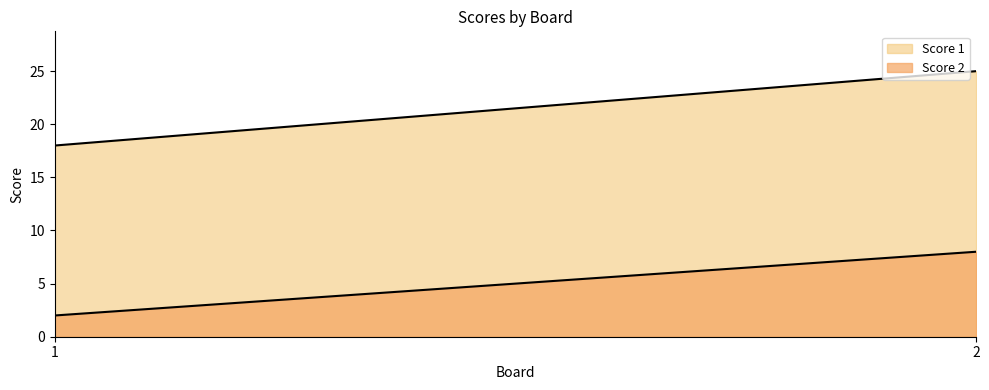

Count the Score 2 values in the range 2 to 8.

2